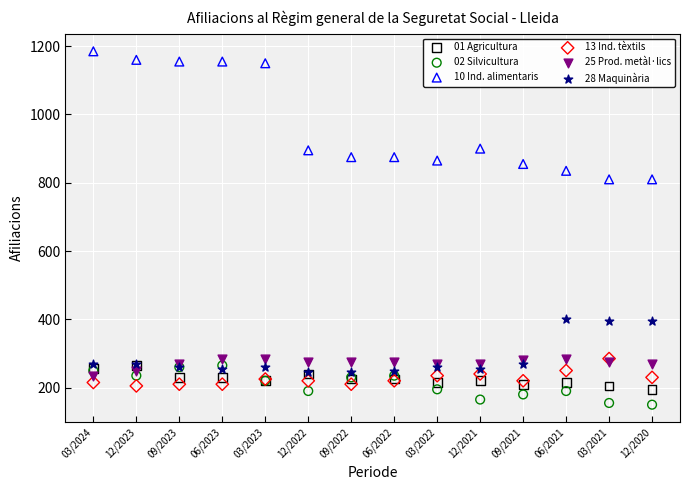

What are all the series names shown in the legend?

01 Agricultura, 02 Silvicultura, 10 Ind. alimentaris, 13 Ind. tèxtils, 25 Prod. metàl·lics, 28 Maquinària